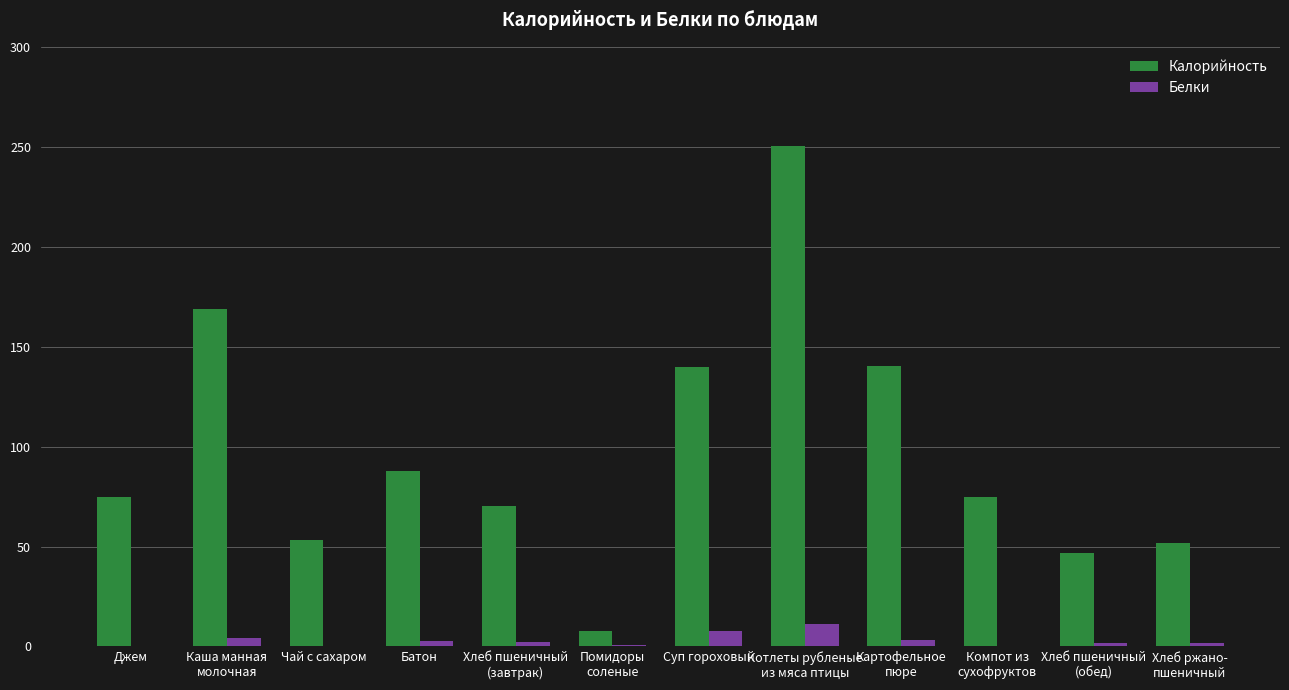

Which series has the largest total across all categories?

Калорийность